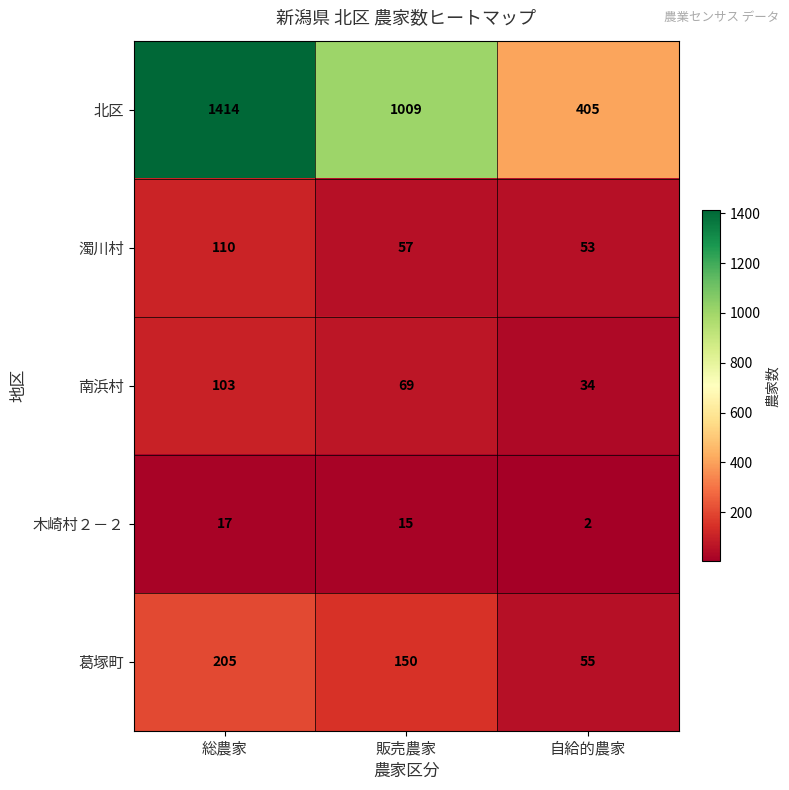

List the series in order of their peak value, highest first.

北区, 葛塚町, 濁川村, 南浜村, 木崎村２－２